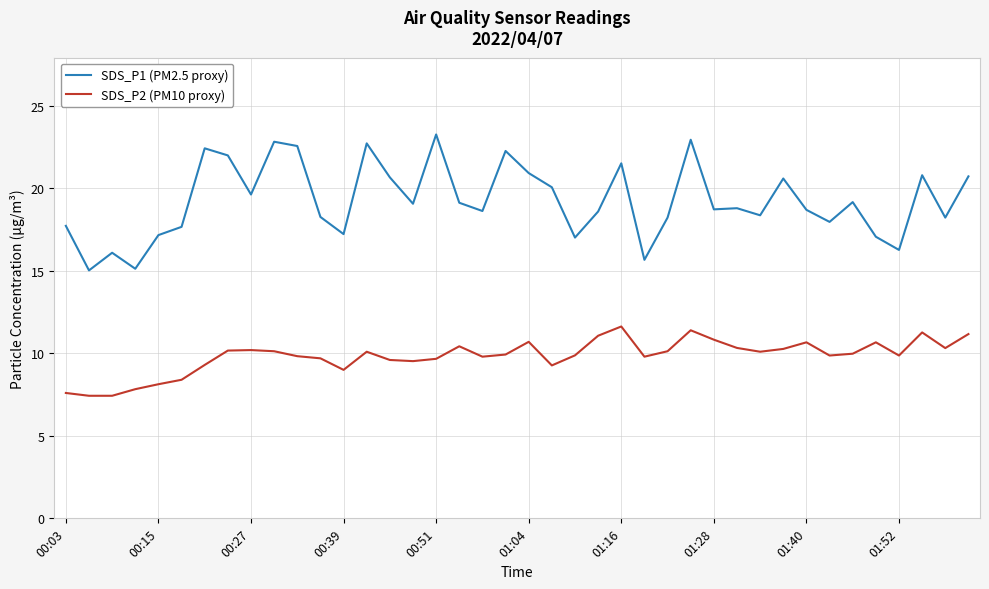

Rank the series by their average value, from lowest to highest.

SDS_P2 (PM10 proxy), SDS_P1 (PM2.5 proxy)